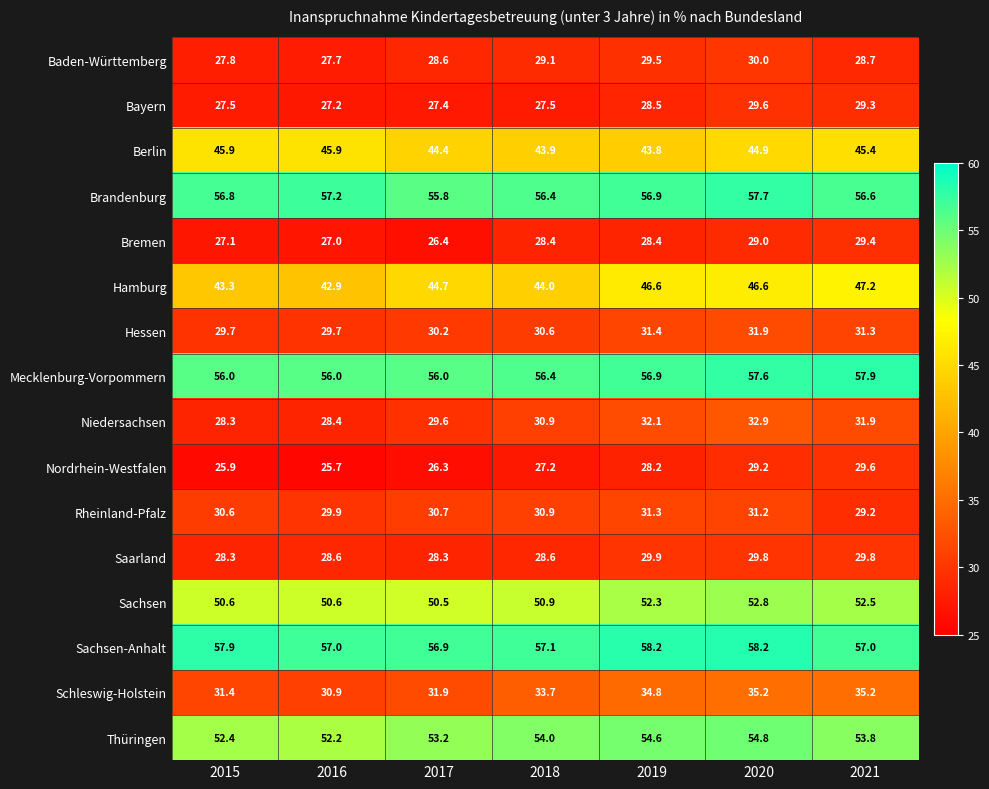

Which category has the highest value in the Thüringen series?

2020